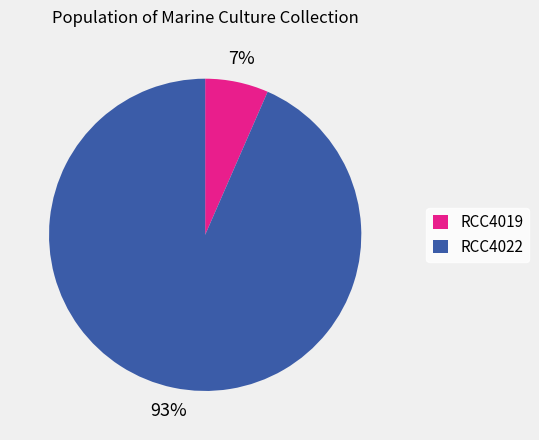

Is it true that RCC4019 is 1% of the pie?

False